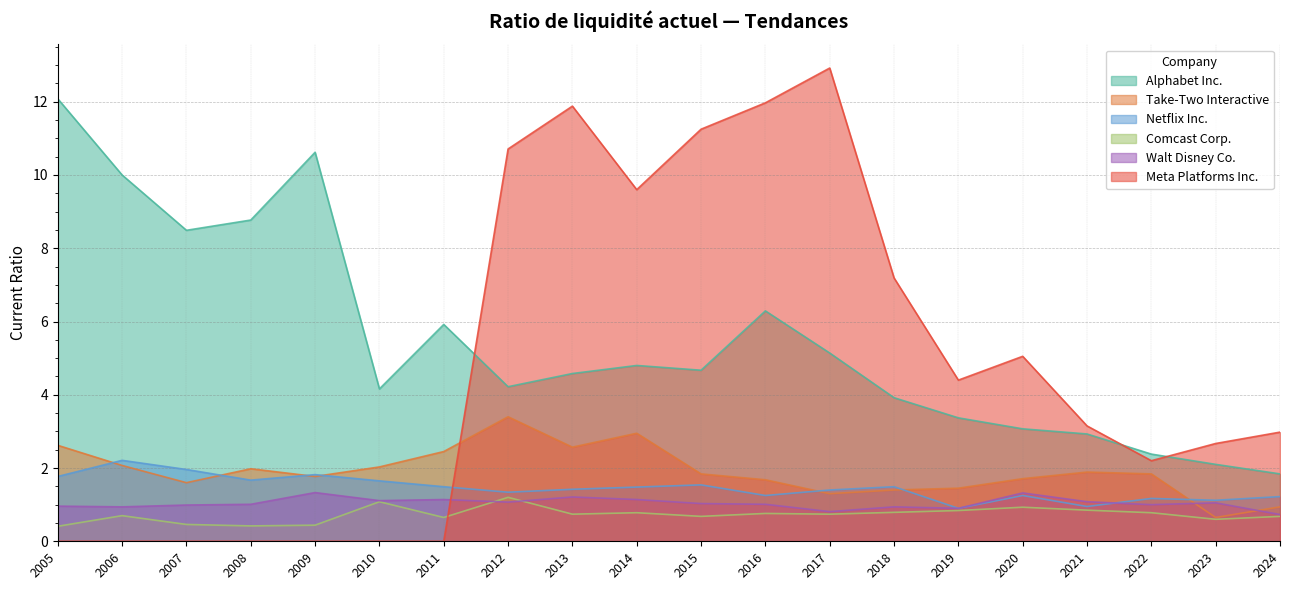

What value does the Walt Disney Co. series have at 2014?

1.1